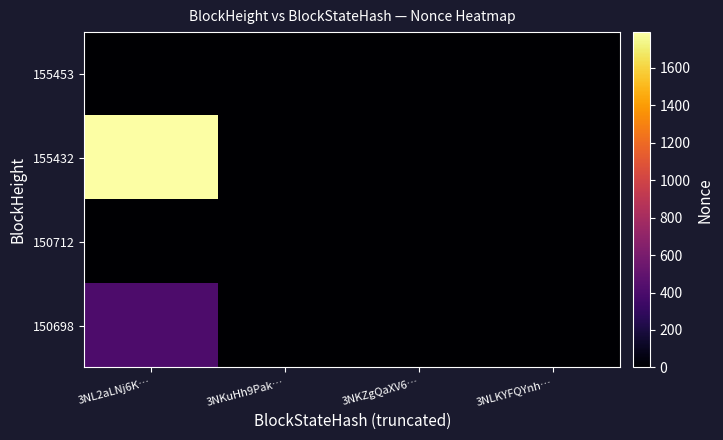

Which series has the largest total across all categories?

155432